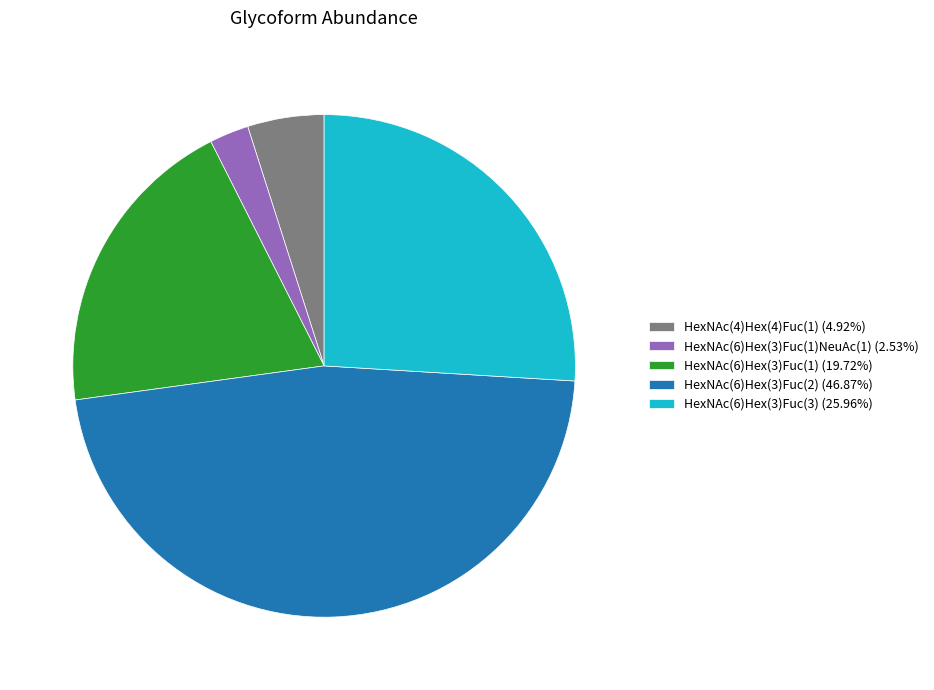

Does HexNAc(4)Hex(4)Fuc(1) (4.92%) account for over 50% of the chart?

No